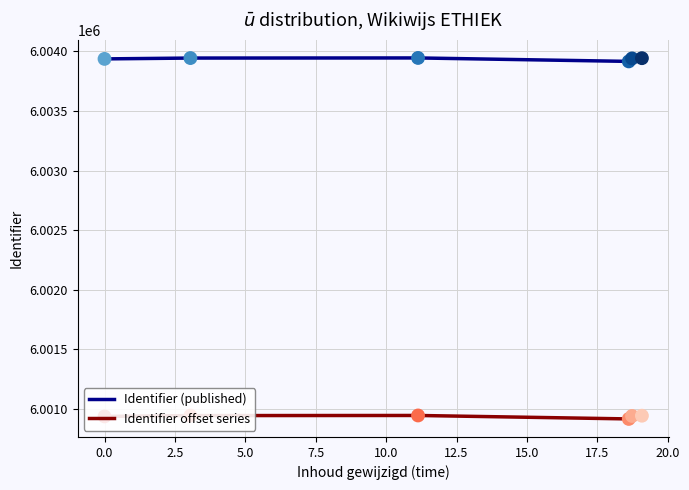

Which series has the largest total across all categories?

Identifier (published)